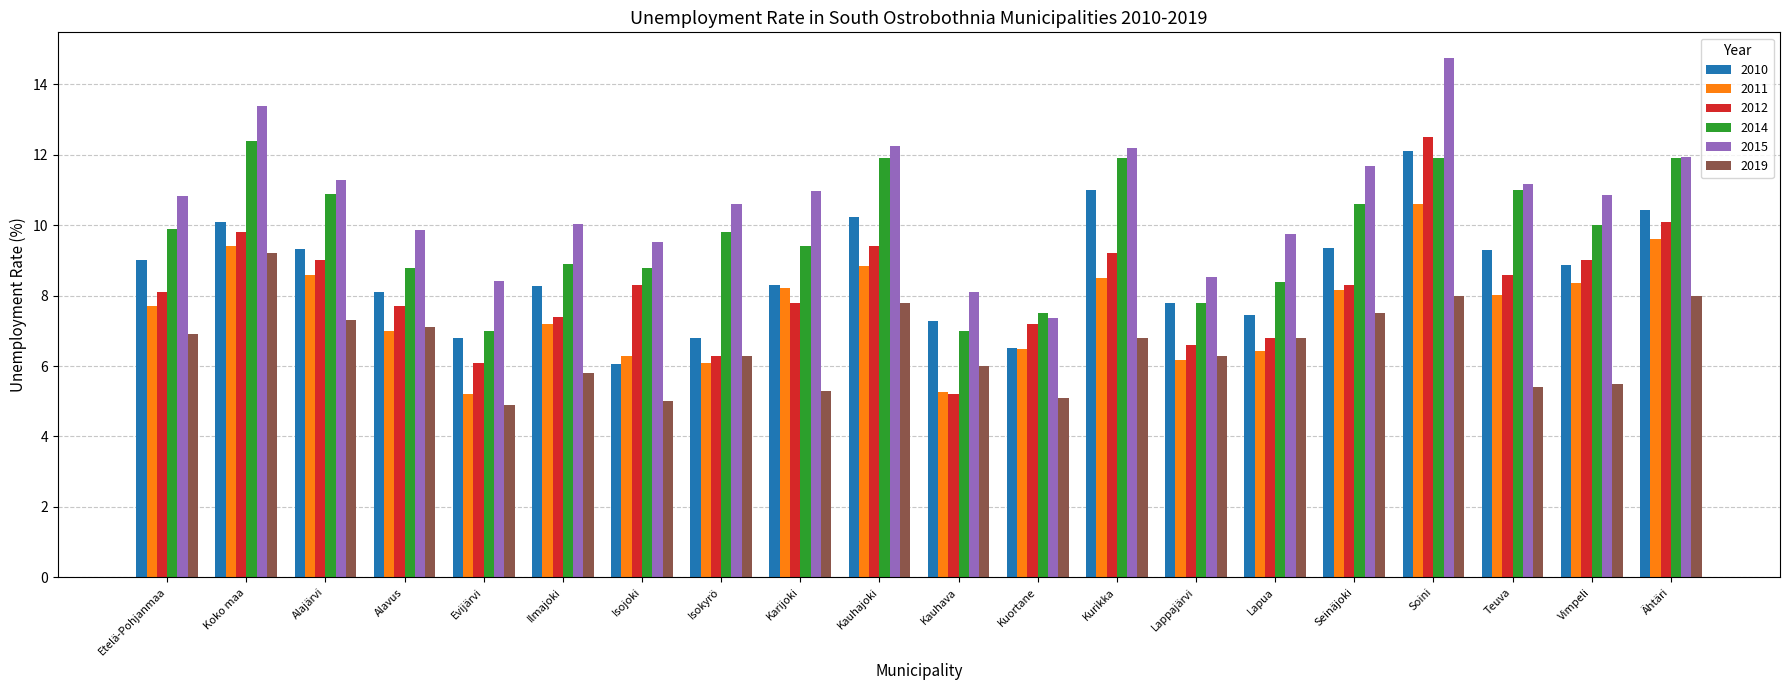

What is the maximum value shown in the chart?

14.7